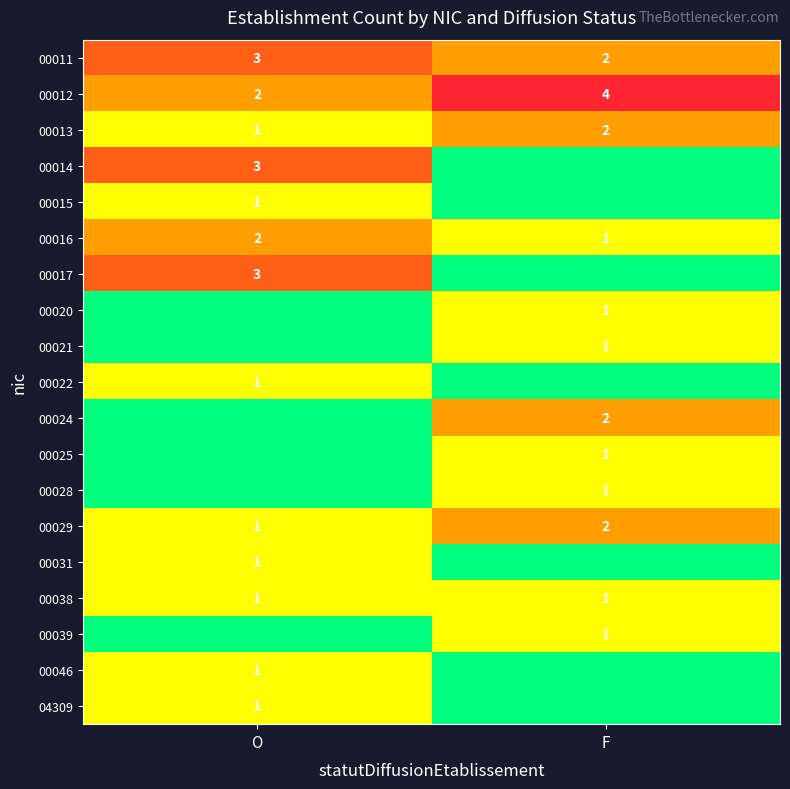

What is the sum of all 00029 values?

3